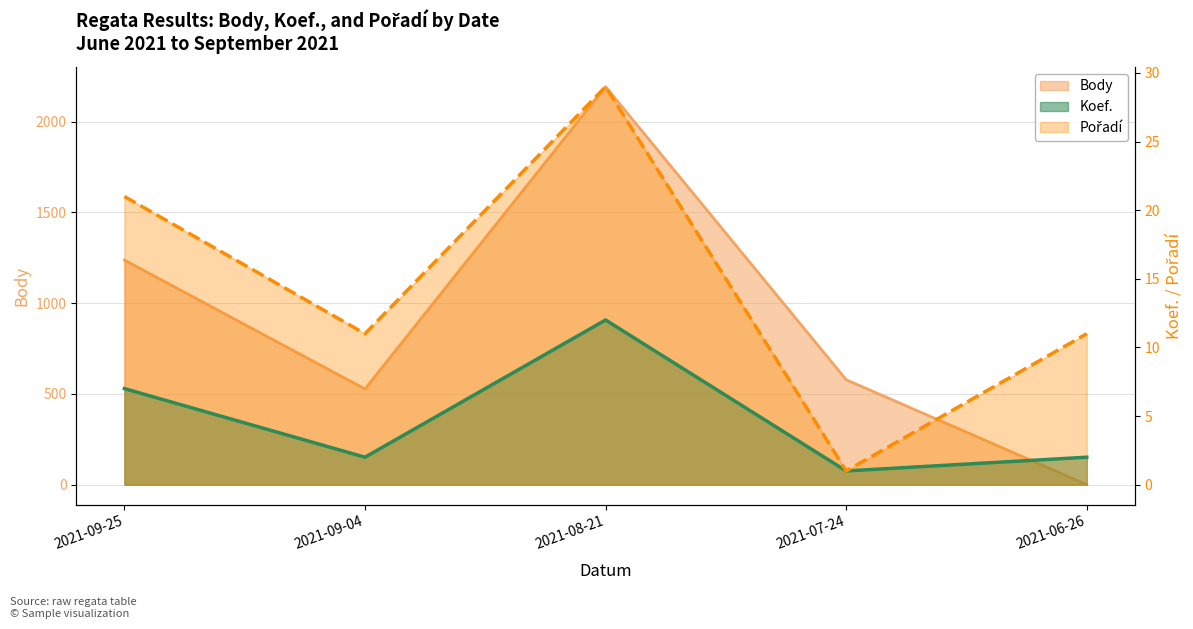

The value of Pořadí at 2021-09-04 is 17. True or false?

False